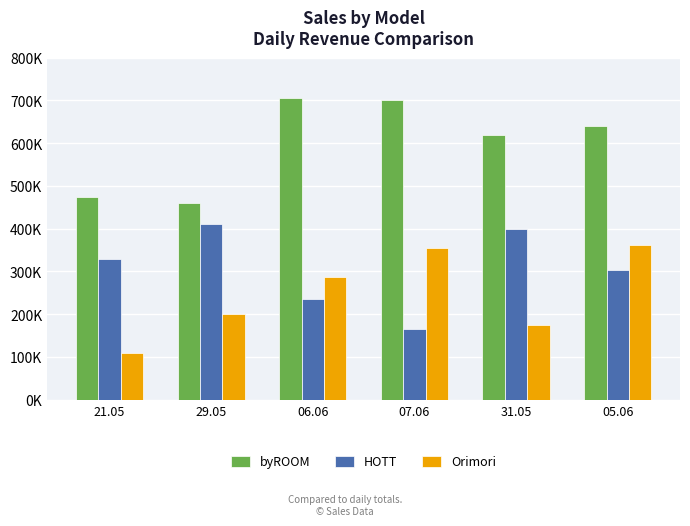

List the series in order of their overall mean, highest first.

byROOM, HOTT, Orimori